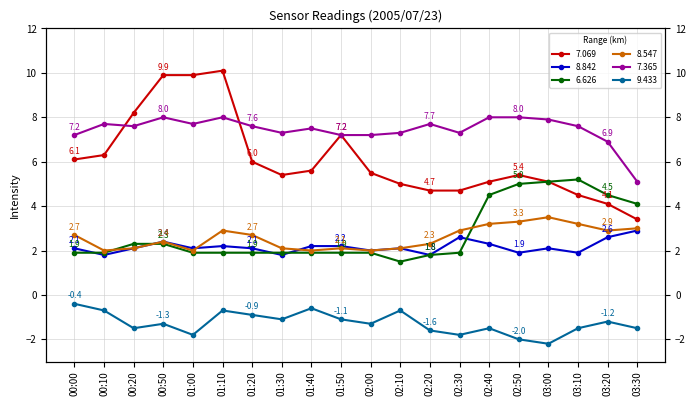

What are all the series names shown in the legend?

7.069, 8.842, 6.626, 8.547, 7.365, 9.433